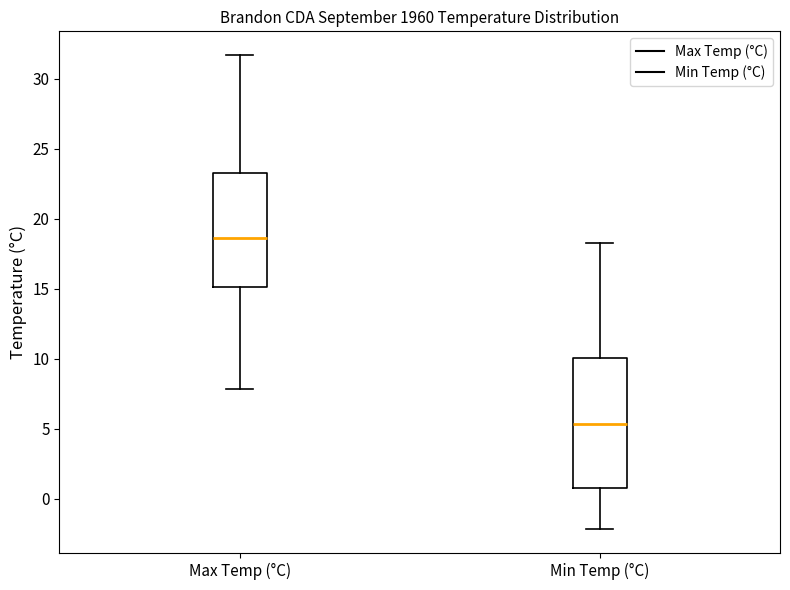

Comparing the boxes themselves (not the whiskers), which one is the tallest?

Min Temp (°C)